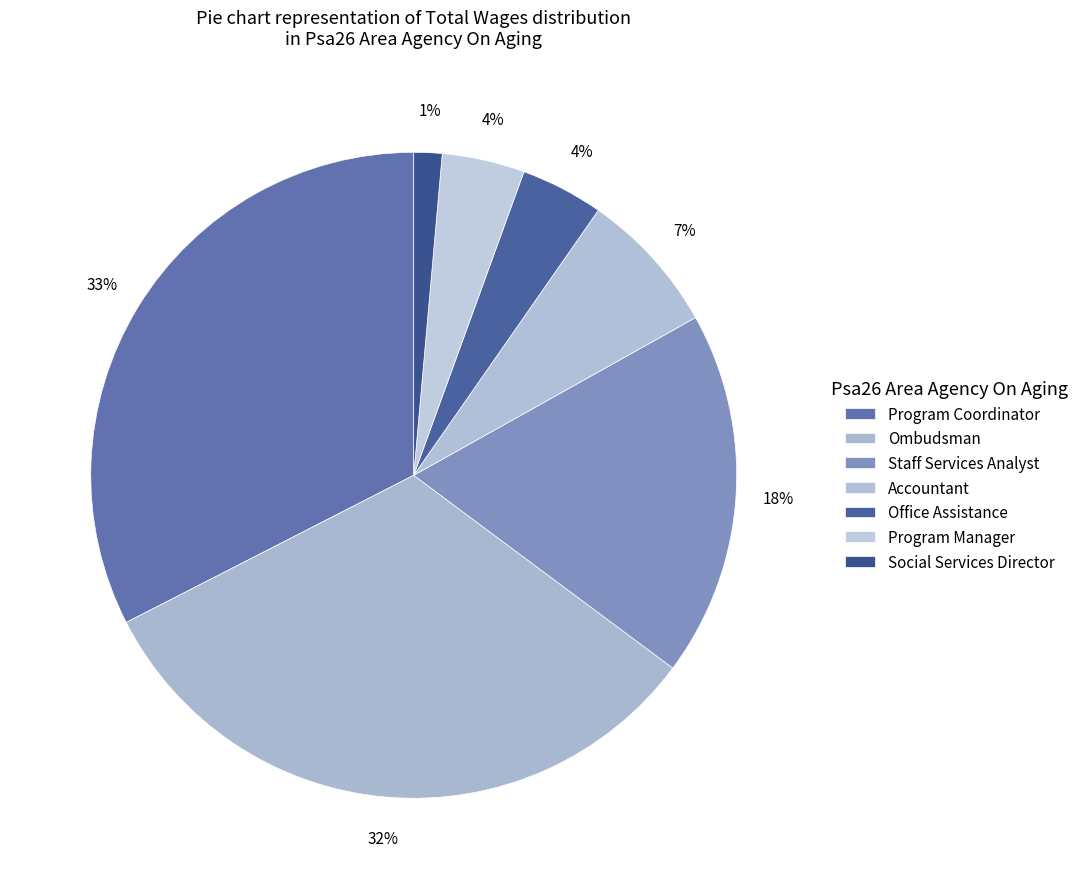

Is it true that Staff Services Analyst is 18% of the pie?

True